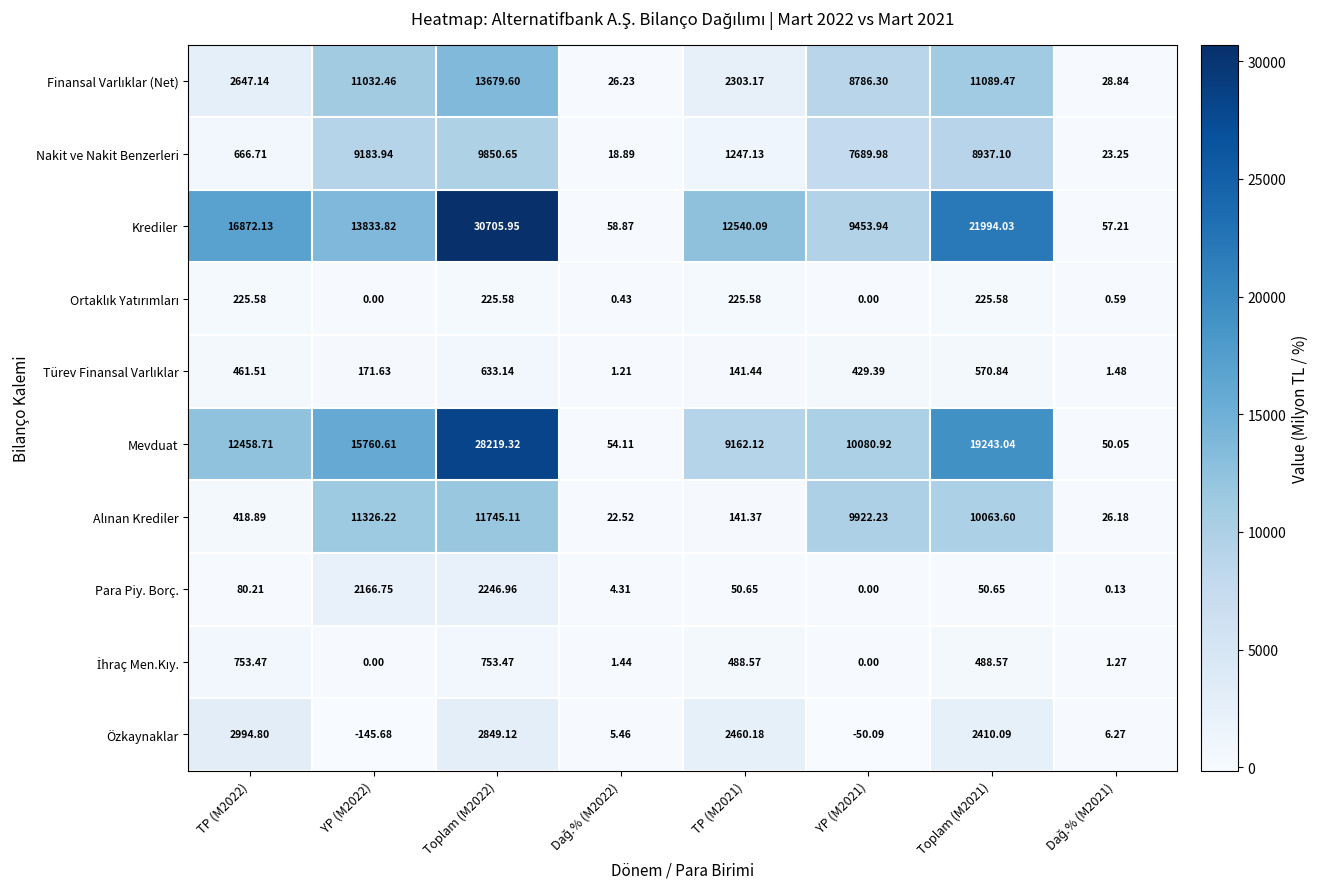

Which series has the widest spread of values?

Krediler